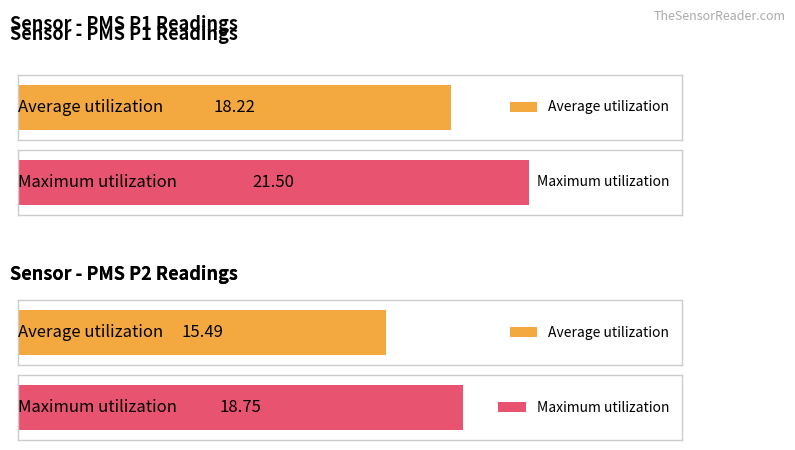

What is the spread (max minus min) of values at 00:15?

3.2